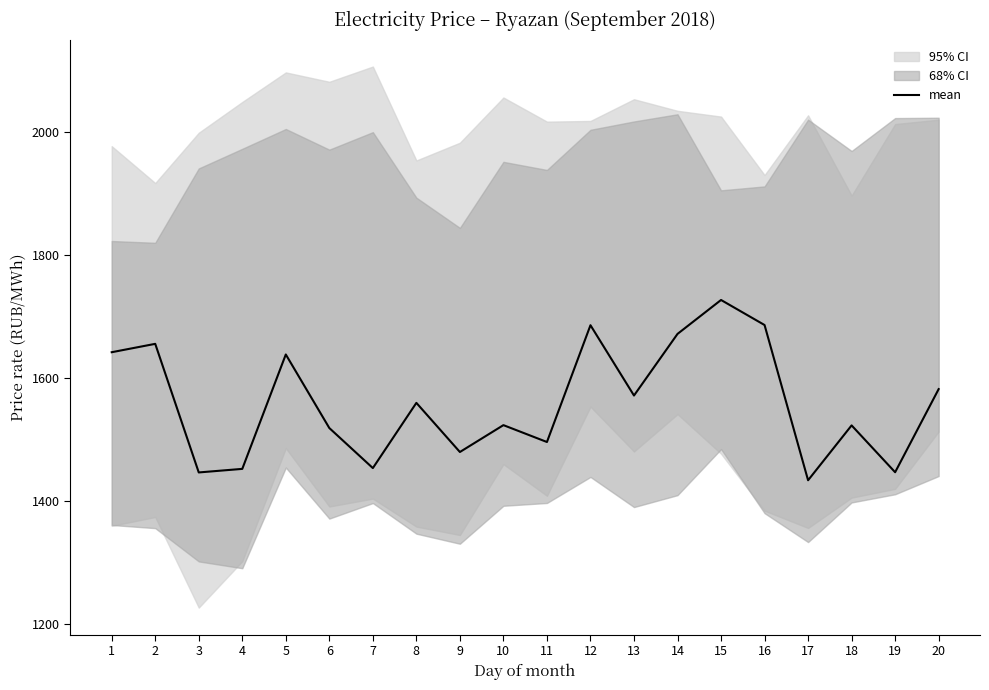

True or false: the data shows 2118.9 at 17.

False